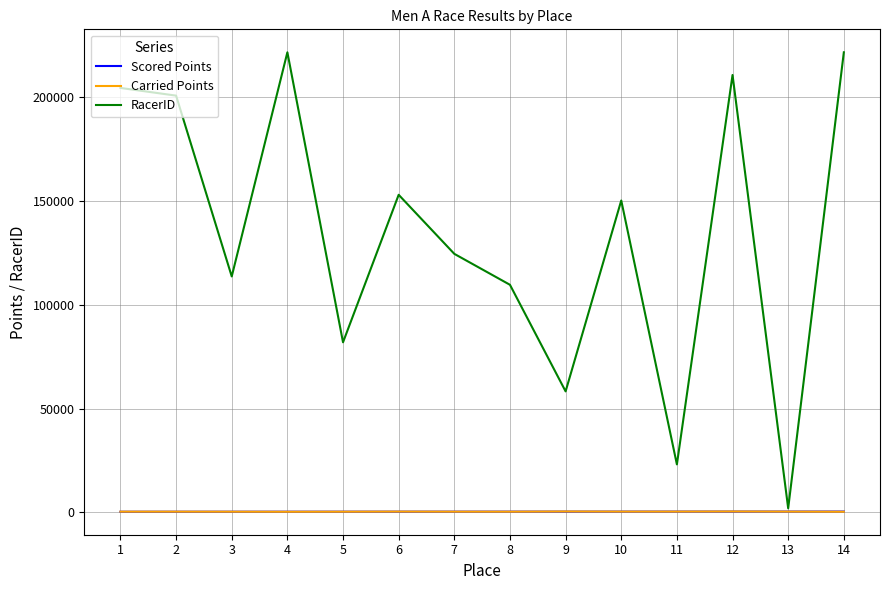

In RacerID, how many points are lower than both neighbors (excluding endpoints)?

5